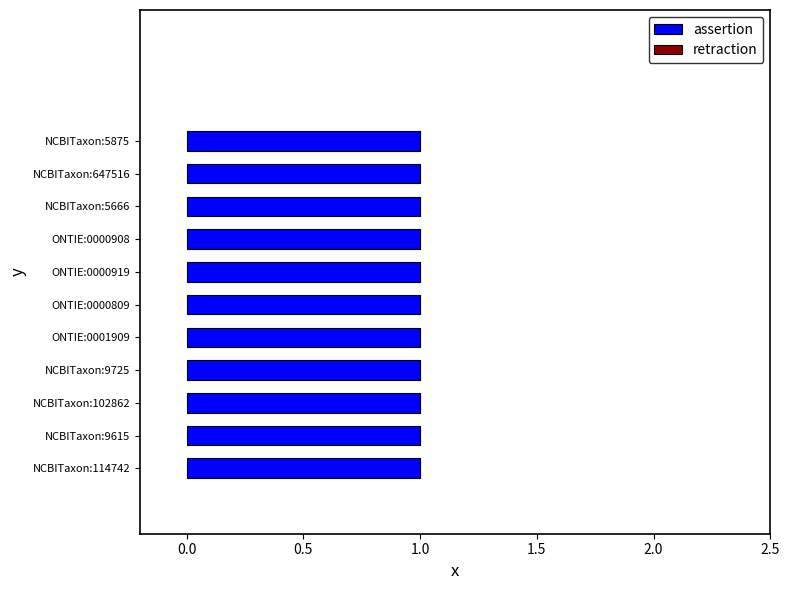

Reading right to left, list all the values displayed in this chart.

assertion: 1	1	1	1	1	1	1	1	1	1	1
retraction: 0	0	0	0	0	0	0	0	0	0	0